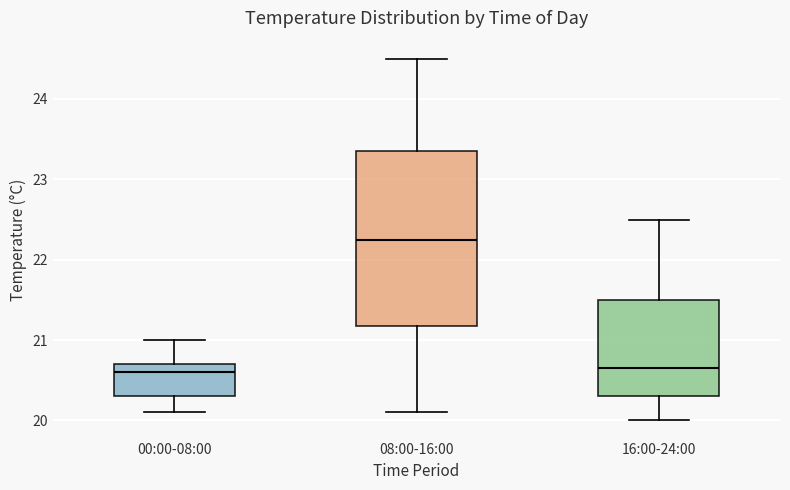

Comparing the boxes themselves (not the whiskers), which one is the tallest?

08:00-16:00